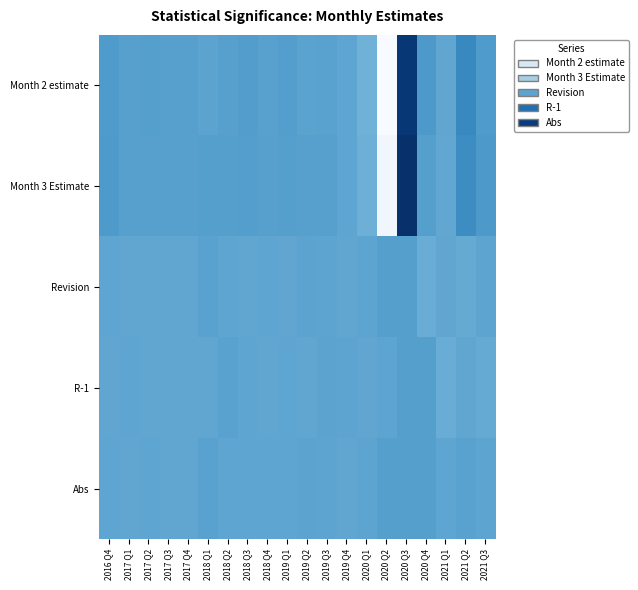

What is the total value across all series at 2021 Q2?

2.9